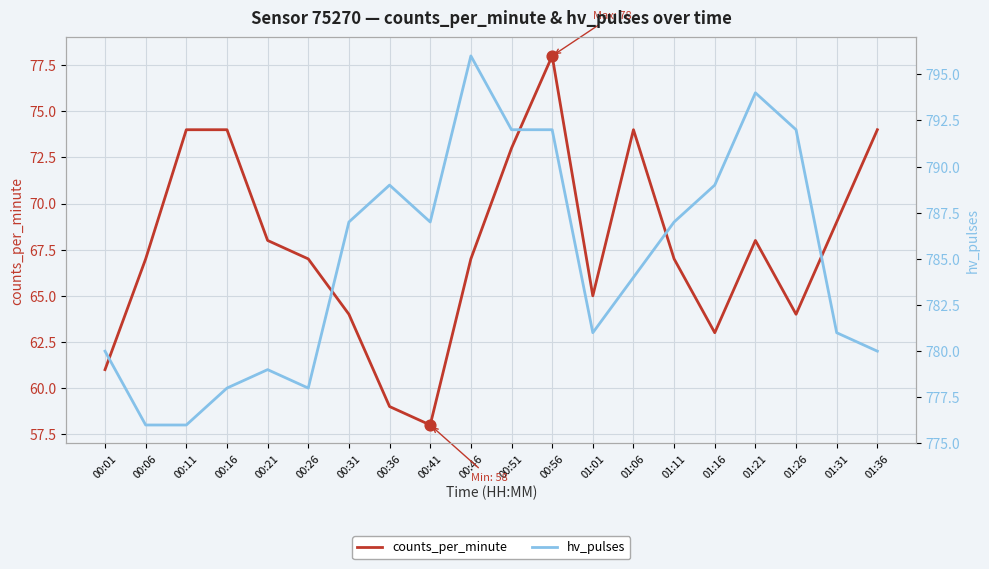

Which series has the largest total across all categories?

hv_pulses